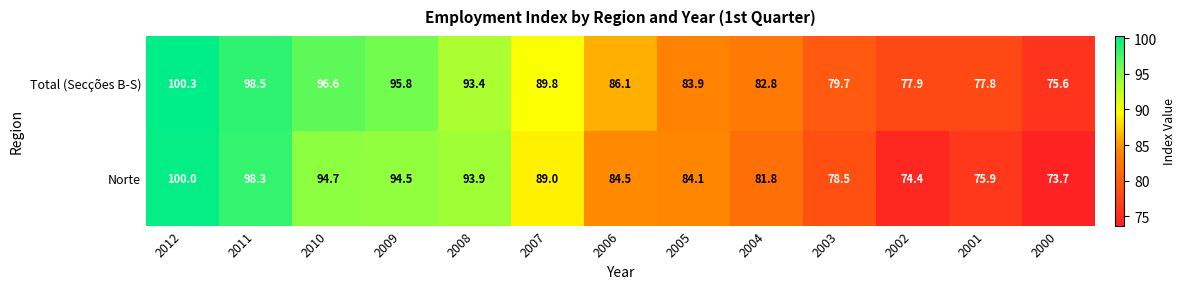

What is the spread (max minus min) of values at 2011?

0.2